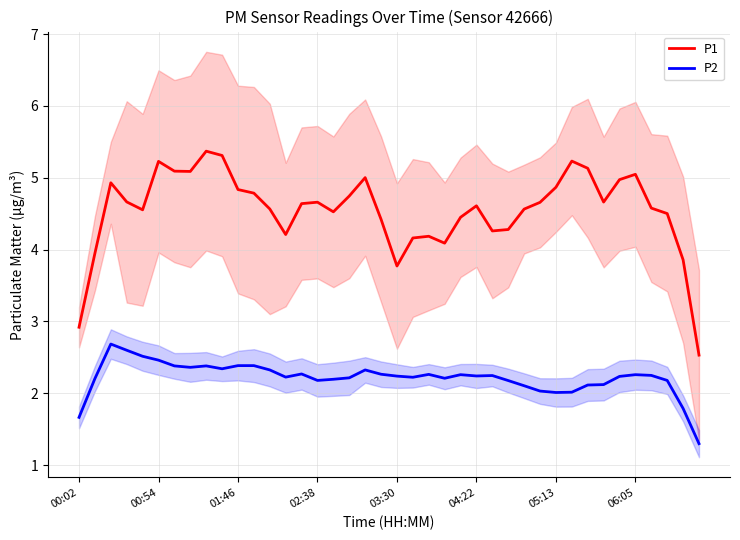

Read the P2 value at 04:22.

2.2